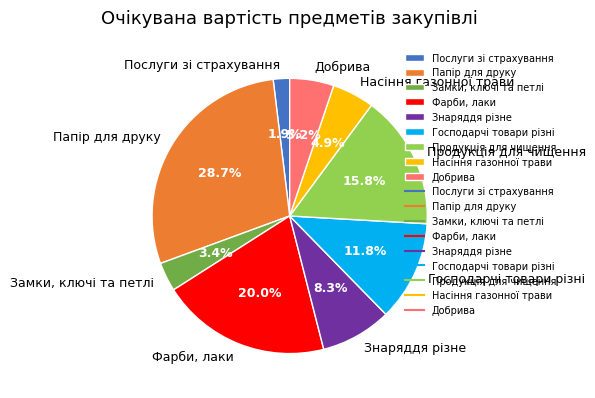

Rank the categories by value from highest to lowest.

Папір для друку, Фарби, лаки, Продукція для чищення, Господарчі товари різні, Знаряддя різне, Добрива, Насіння газонної трави, Замки, ключі та петлі, Послуги зі страхування